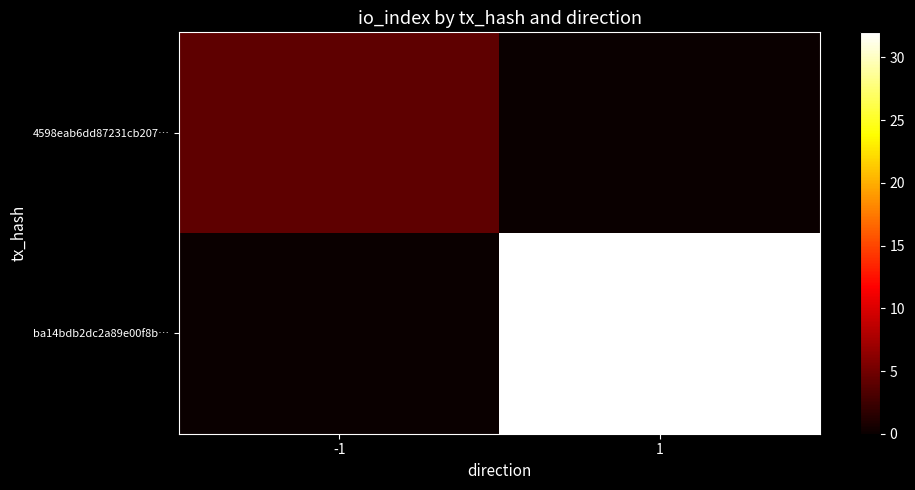

Reading left to right, extract all data points from this chart.

4598eab6dd87231cb207…: -1=4	1=0
ba14bdb2dc2a89e00f8b…: -1=0	1=32